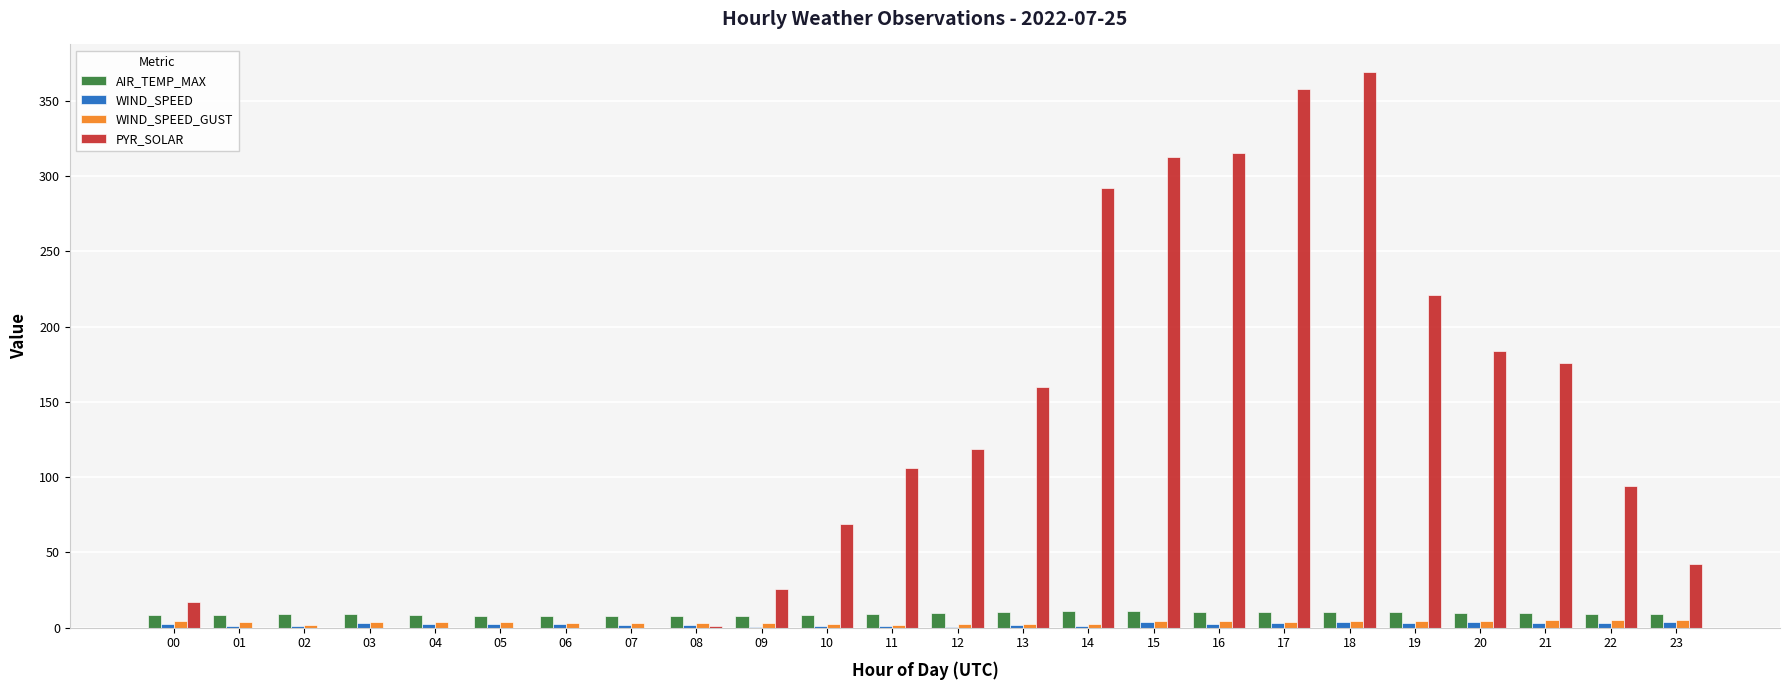

What is the greatest value displayed?

369.0